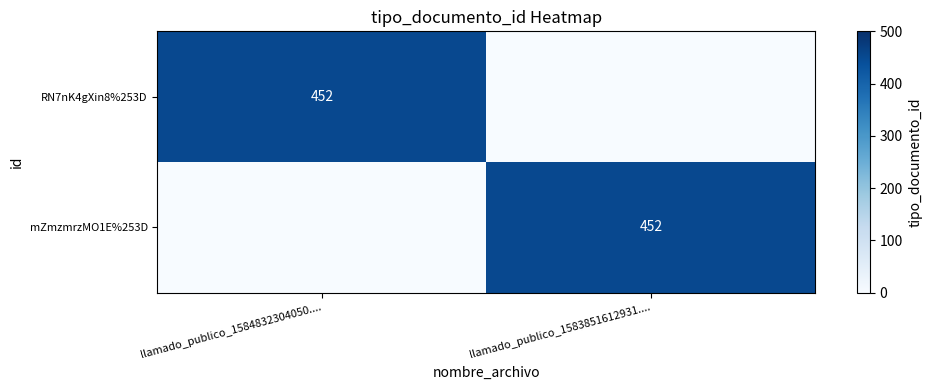

How many series are shown in this chart?

2